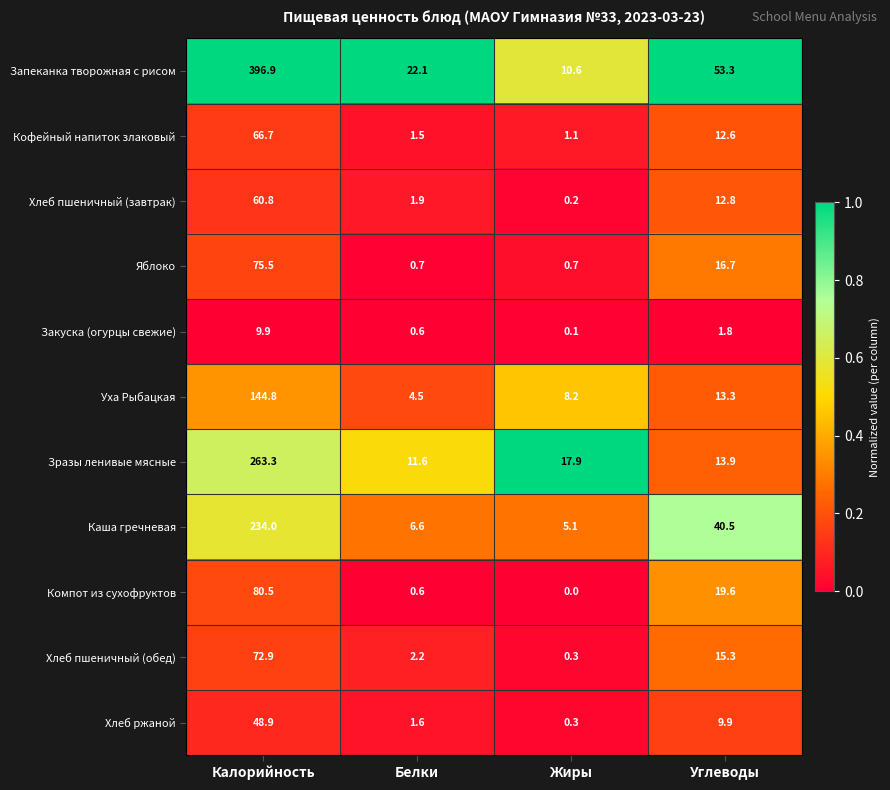

List the labels in order of Зразы ленивые мясные value, smallest first.

Белки, Углеводы, Жиры, Калорийность